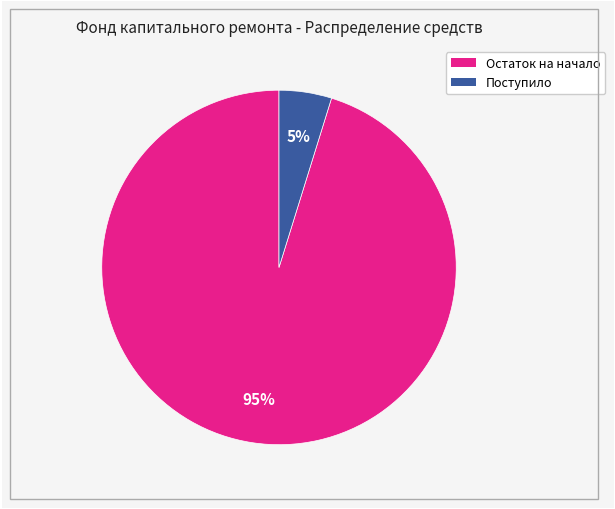

How many slices are in this pie chart?

2